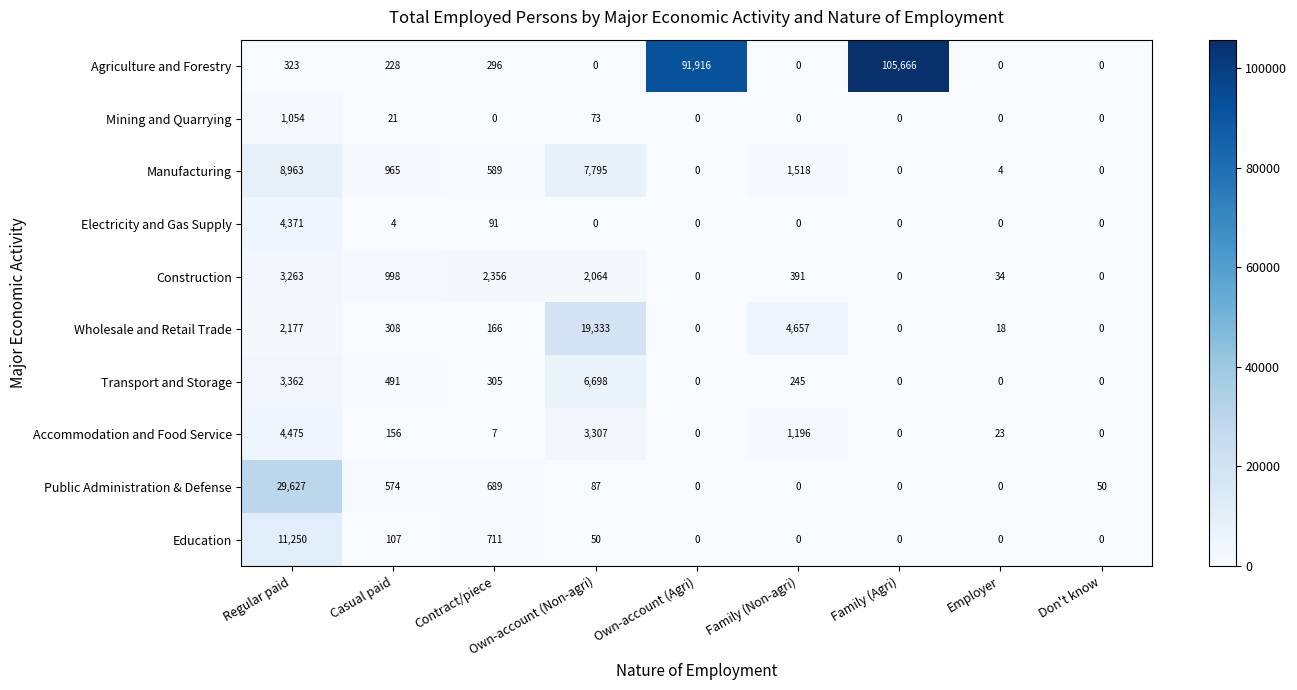

Which series changed the most between Regular paid and Own-account (Agri)?

Agriculture and Forestry